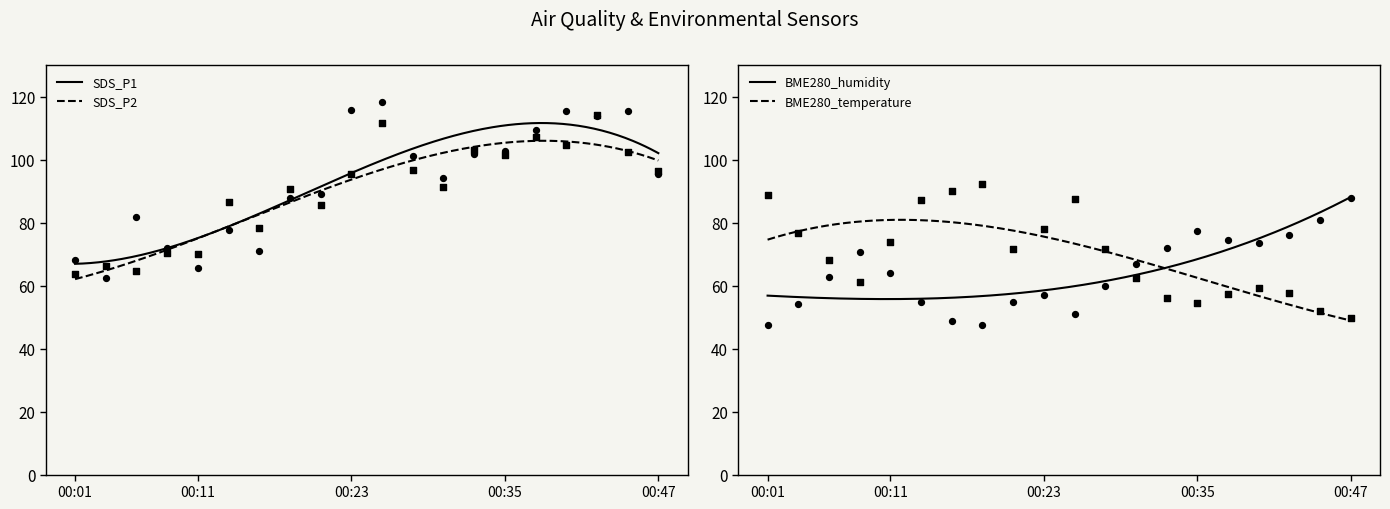

Which series contains the highest Y value?

SDS_P1